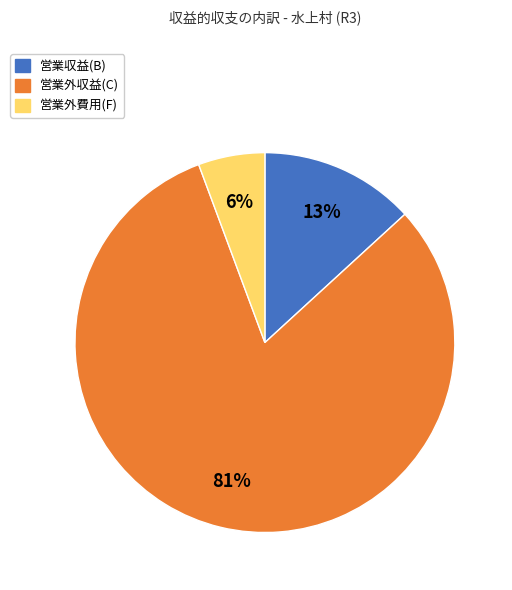

How many slices are in this pie chart?

3